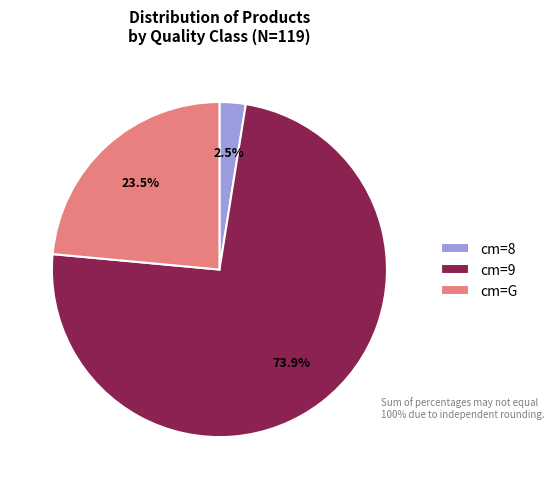

Is the sum of cm=G and cm=9 greater than half?

Yes